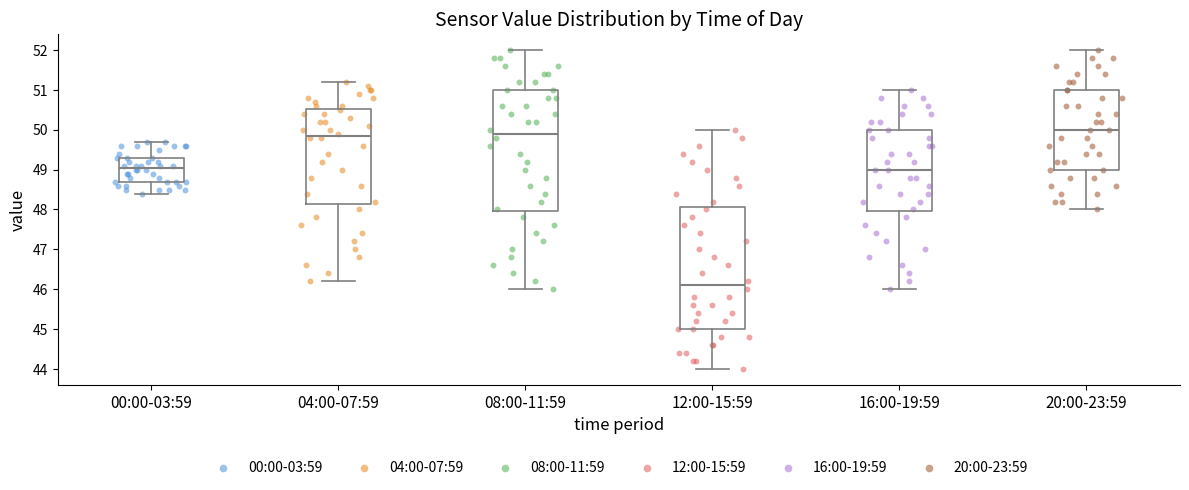

Reading left to right, read every box against the y-axis: the position of its median line, the range the box covers, and the ends of its whiskers. The values are not printed on the chart, so give them approximately, as read against the axis.

00:00-03:59: median 49.1, box 48.7 to 49.3, whiskers 48.4 to 49.7
04:00-07:59: median 49.9, box 48.2 to 50.5, whiskers 46.2 to 51.2
08:00-11:59: median 49.9, box 48.0 to 51.0, whiskers 46.0 to 52.0
12:00-15:59: median 46.1, box 45.0 to 48.1, whiskers 44.0 to 50.0
16:00-19:59: median 49.0, box 48.0 to 50.0, whiskers 46.0 to 51.0
20:00-23:59: median 50.0, box 49.0 to 51.0, whiskers 48.0 to 52.0